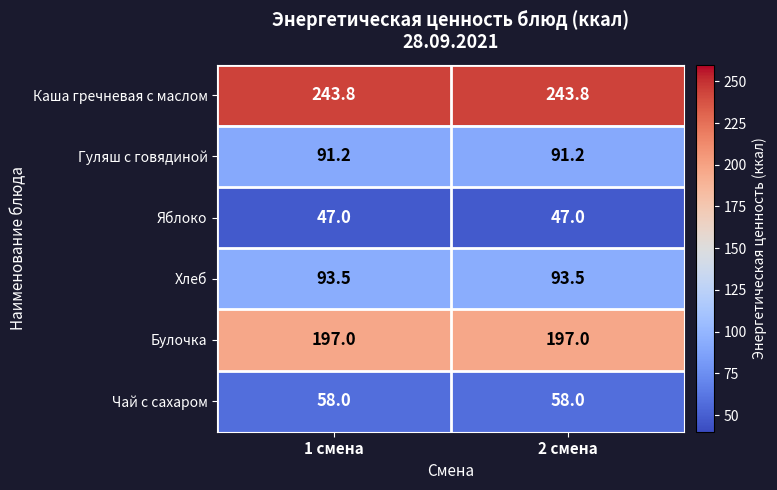

List the series in order of their peak value, highest first.

Каша гречневая с маслом, Булочка, Хлеб, Гуляш с говядиной, Чай с сахаром, Яблоко